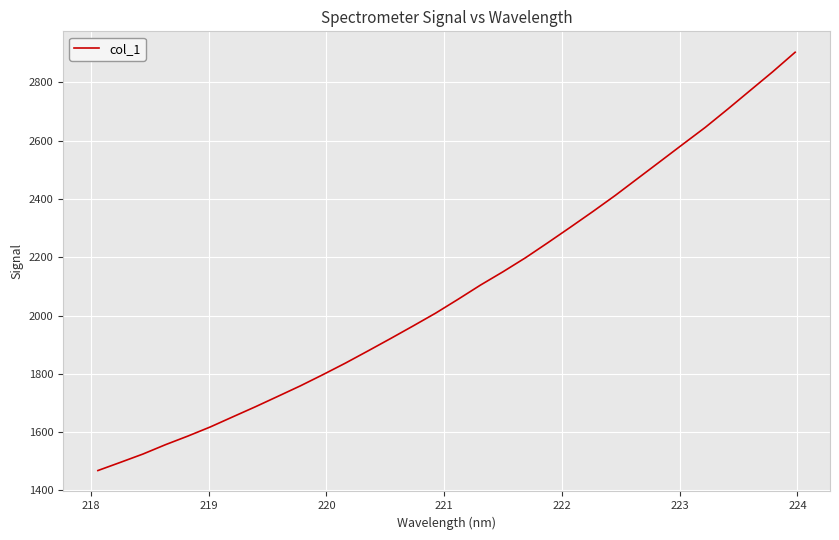

What is the smallest value displayed?

1468.3